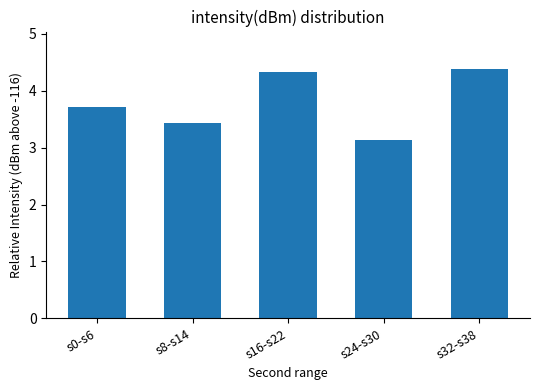

List the labels in order of value, smallest first.

s24-s30, s8-s14, s0-s6, s16-s22, s32-s38